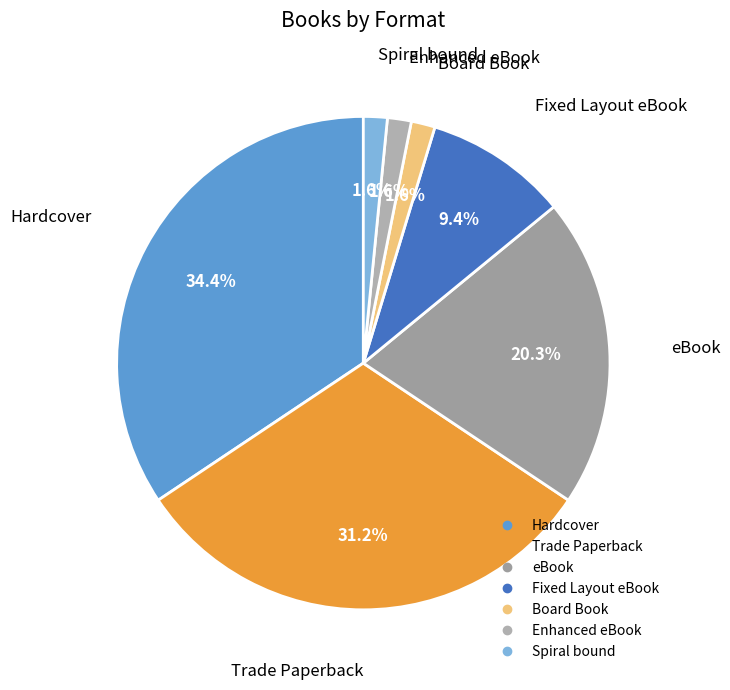

Is it true that Fixed Layout eBook is 9% of the pie?

True